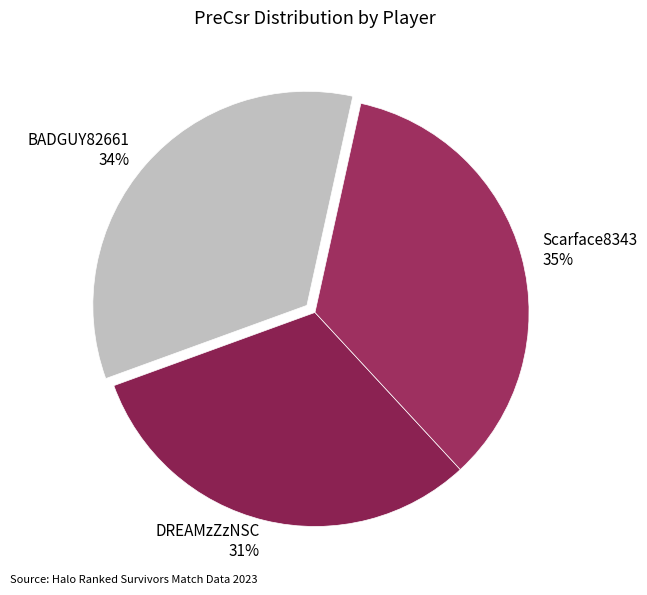

Which has a higher value, Scarface8343 or DREAMzZzNSC?

Scarface8343